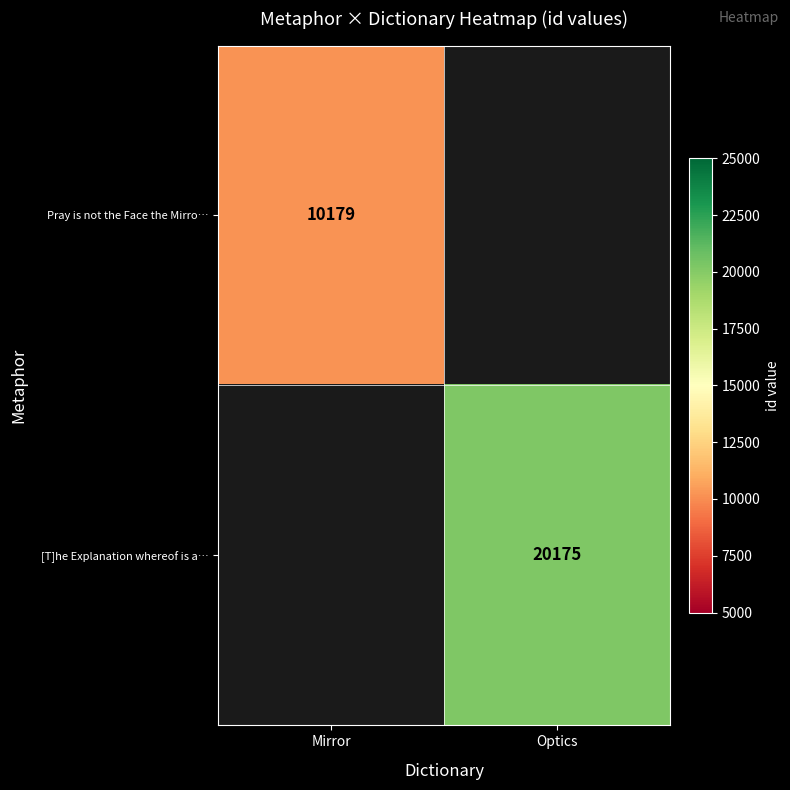

The value of [T]he Explanation whereof is a… at Optics is 20175. True or false?

True